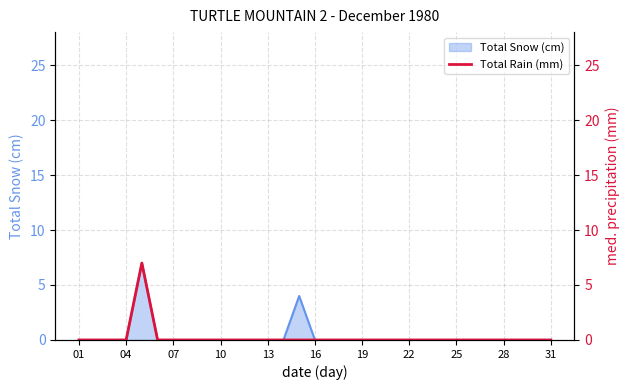

What is the highest value of the Total Snow (cm) series?

7